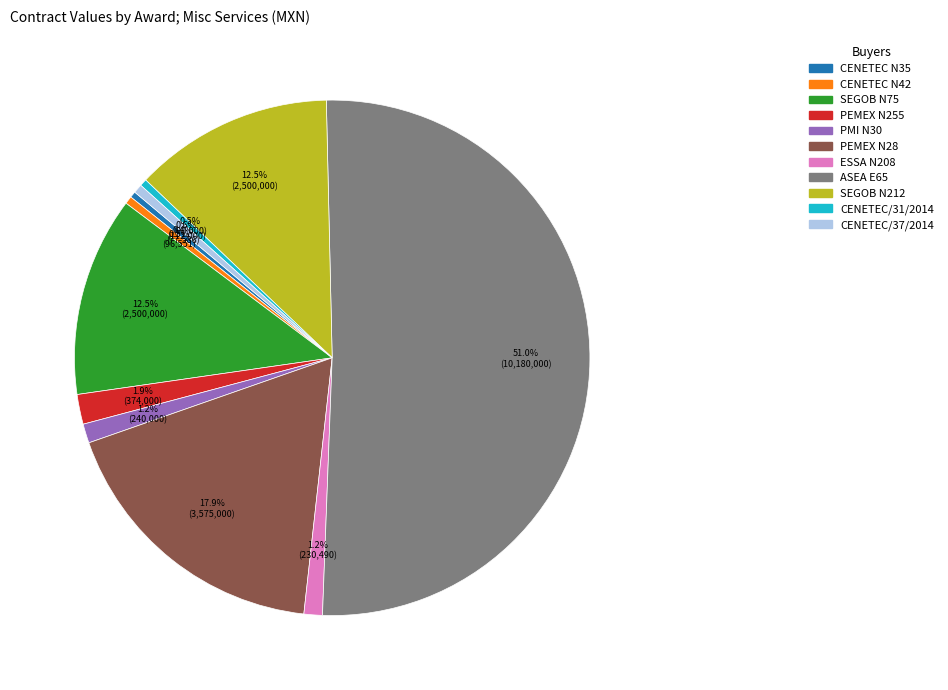

Count the number of slices in the pie.

11